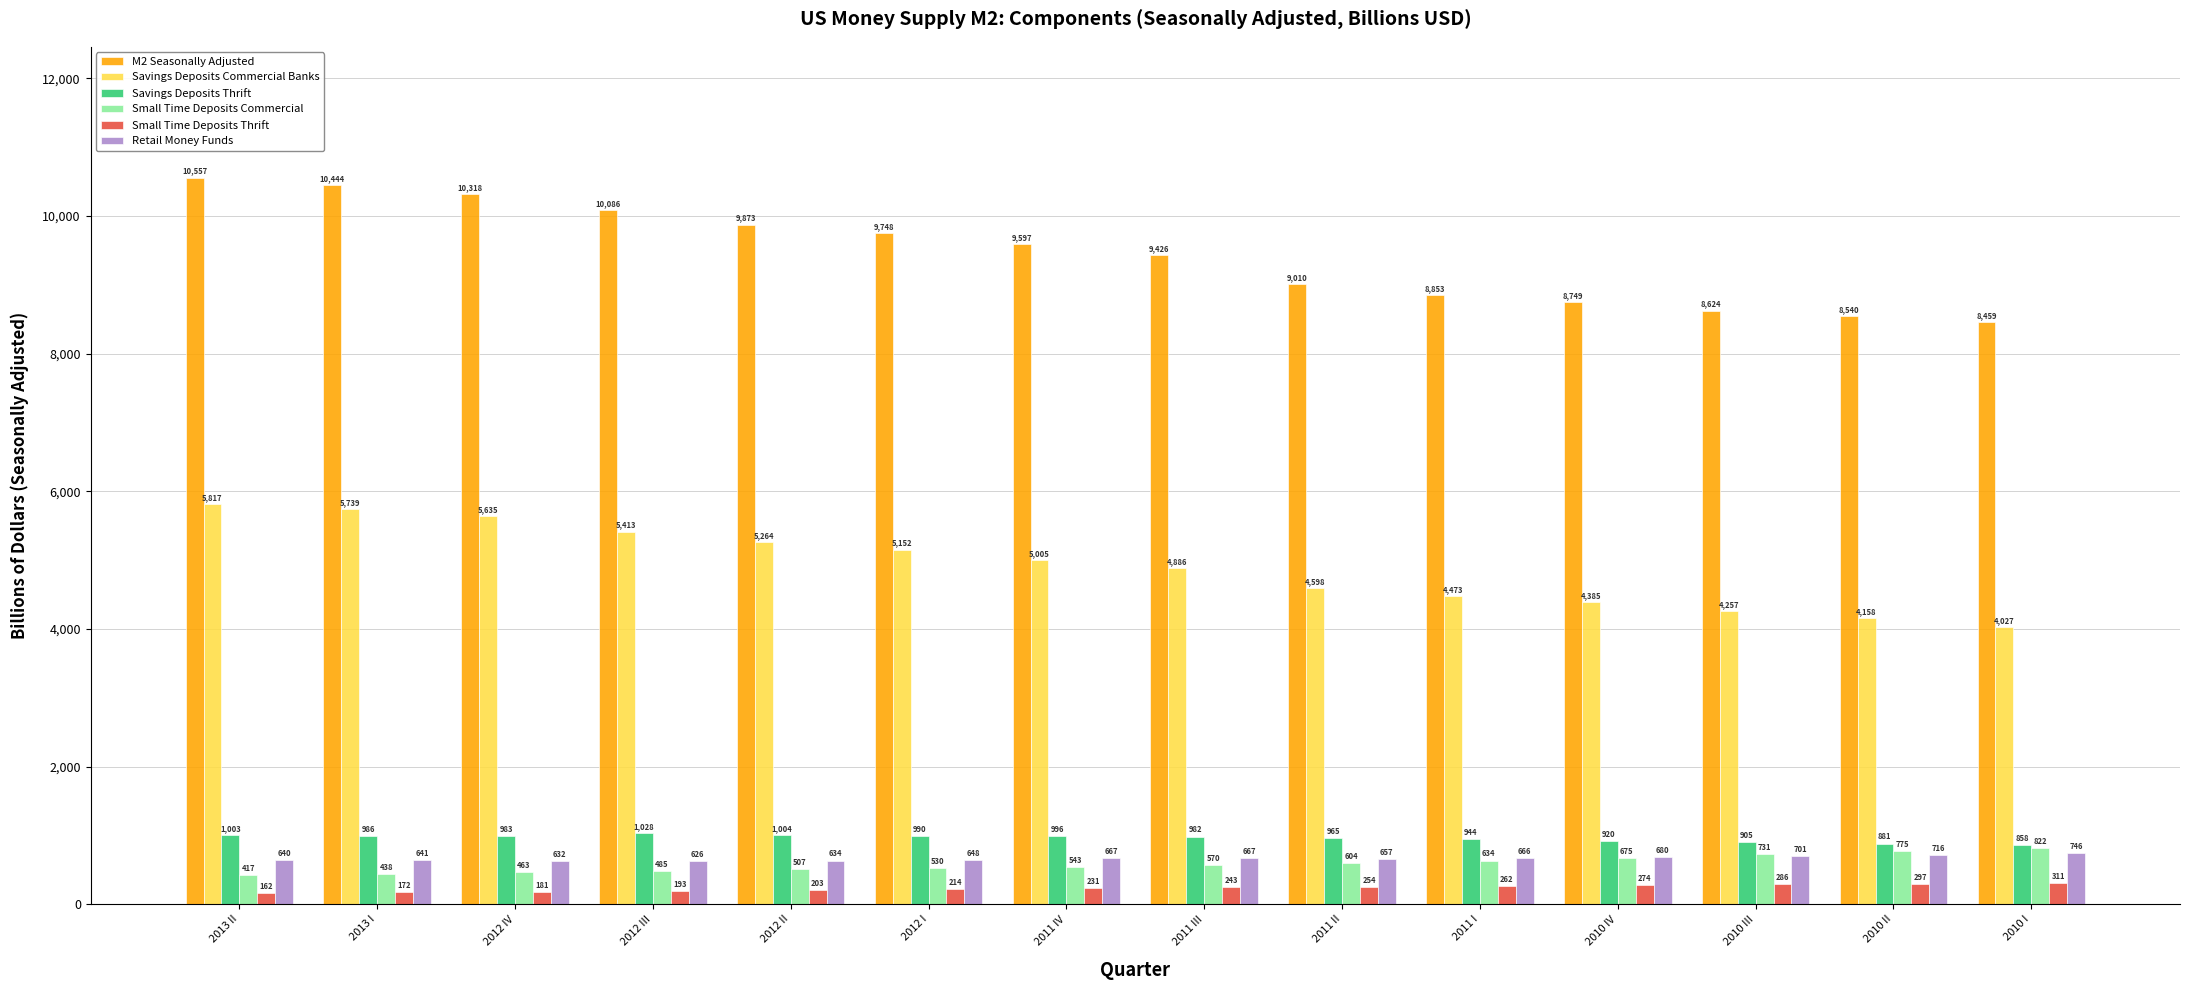

Count the number of data series in this chart.

6